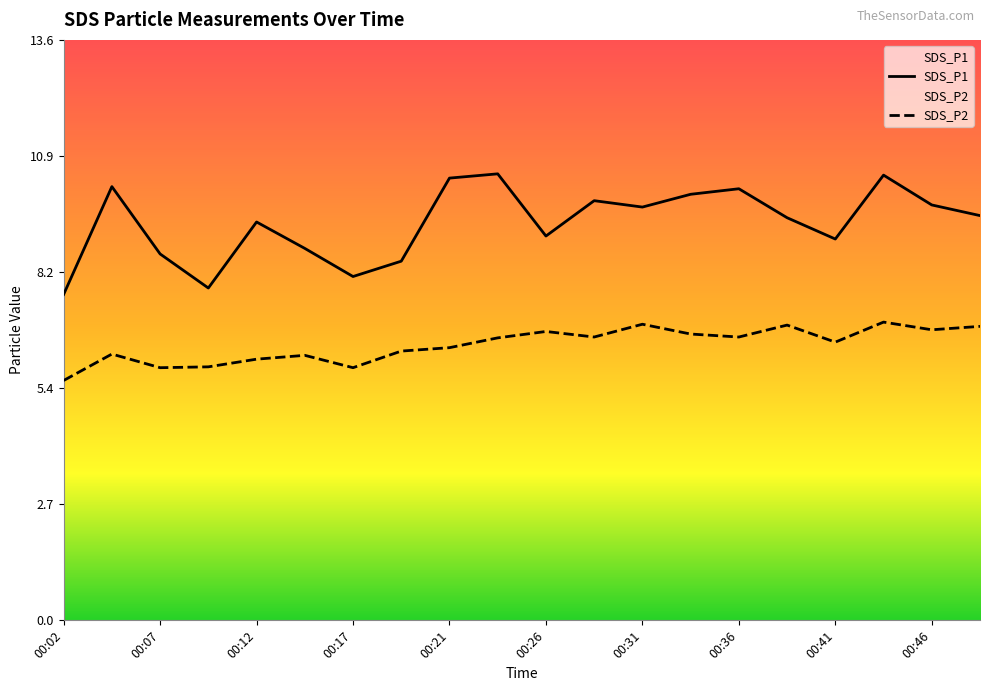

How many lines are shown in the chart?

2